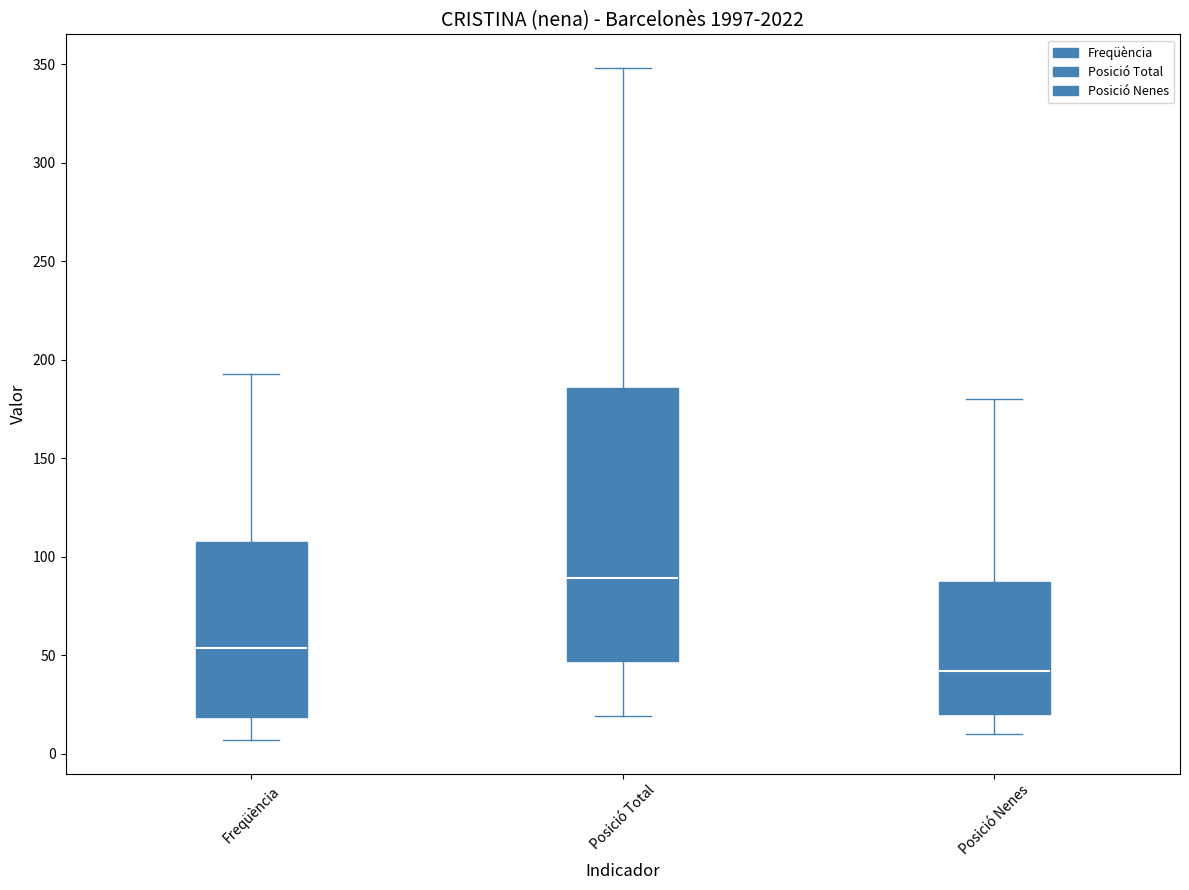

Which box's median line is the highest?

Posició Total